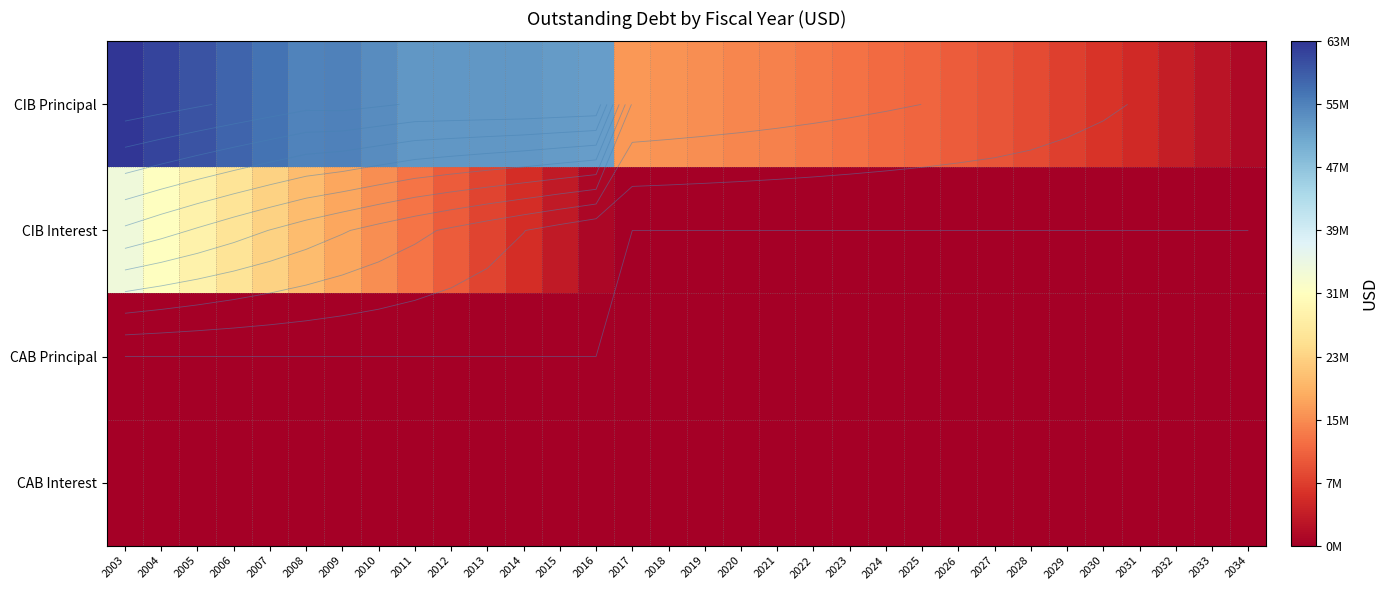

Which series has the largest range (max minus min)?

CIB Principal